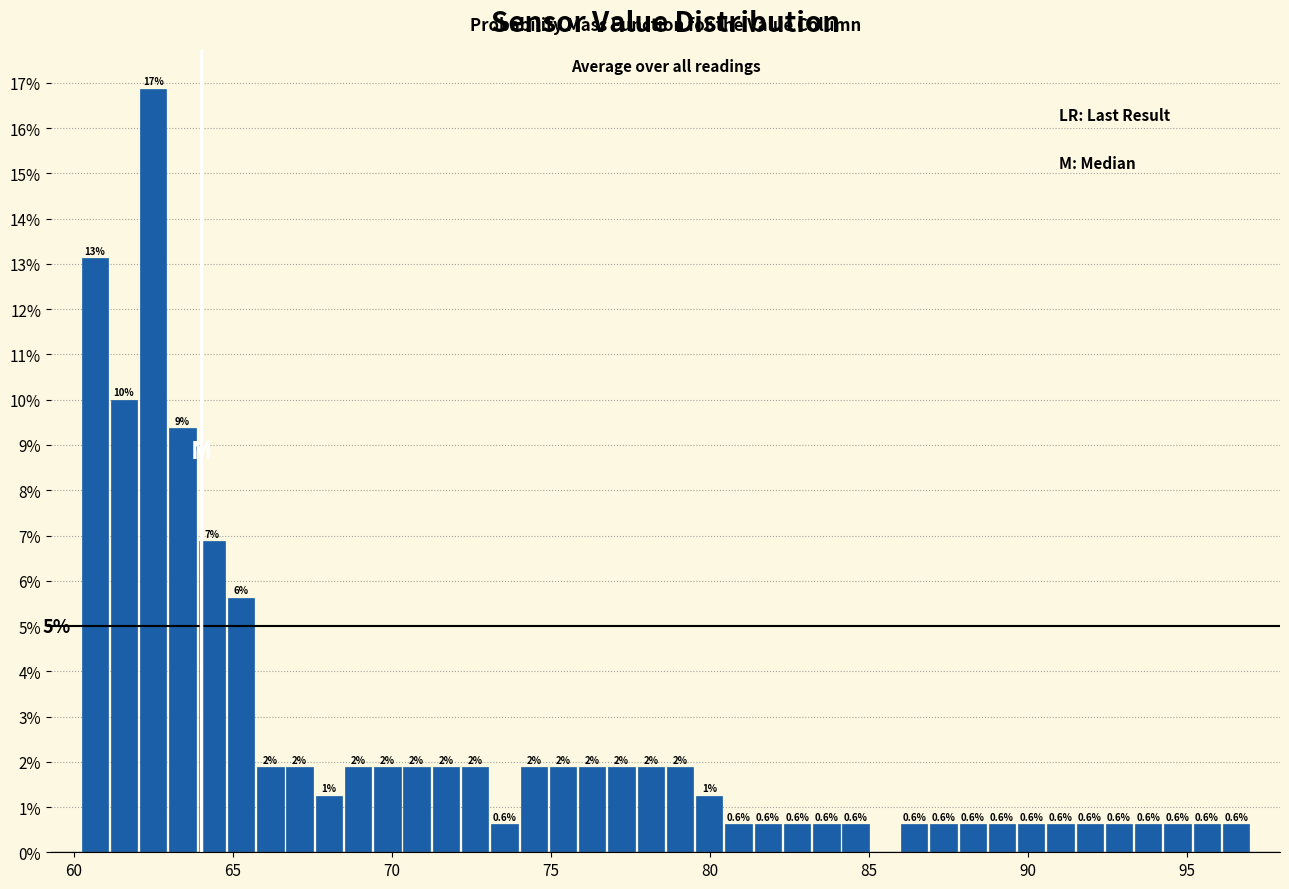

Read against the x-axis, roughly where is the centre of the tallest bar?

62.5